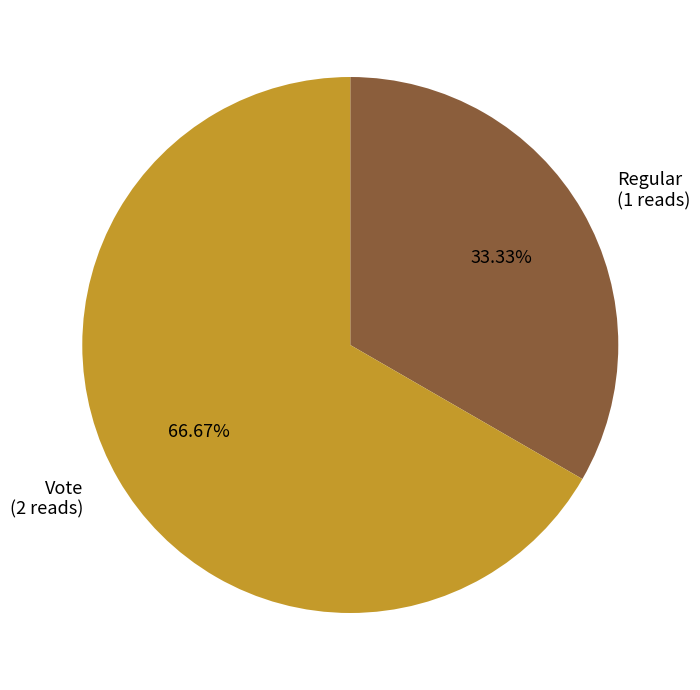

To the nearest percent, what is the difference between the Regular and Vote slice percentages?

33%